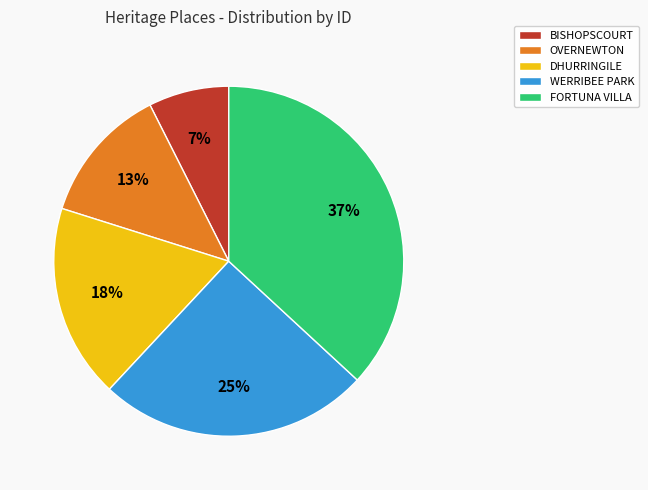

True or false: WERRIBEE PARK accounts for 25% of the total.

True